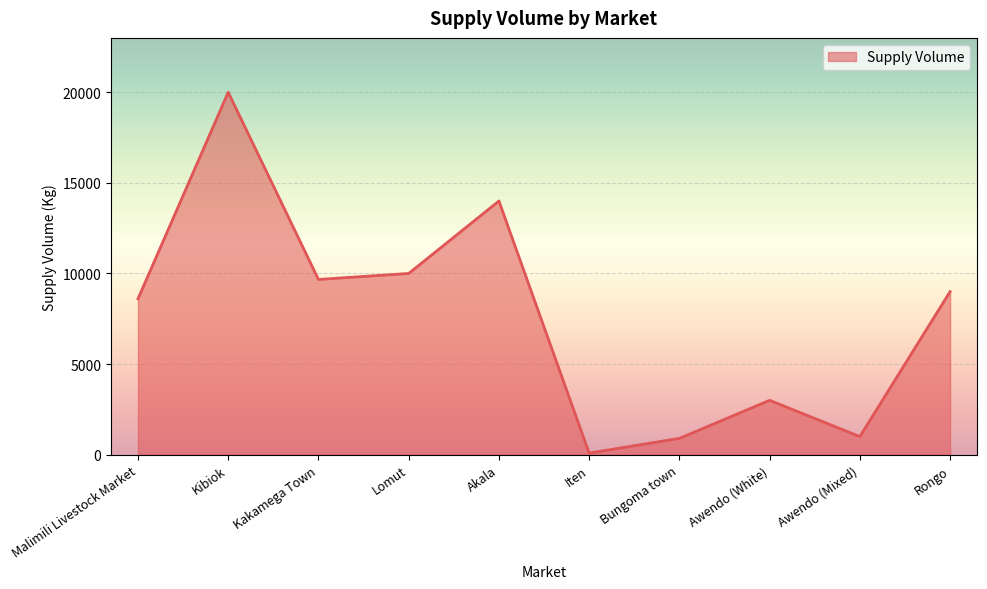

The value at Lomut is 10000. True or false?

True